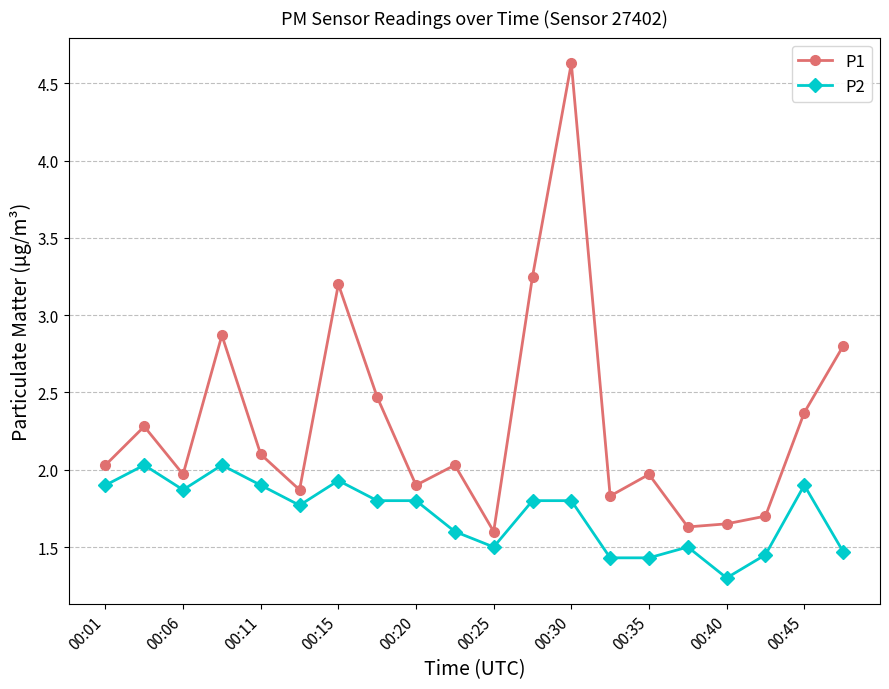

Which series has the largest range (max minus min)?

P1